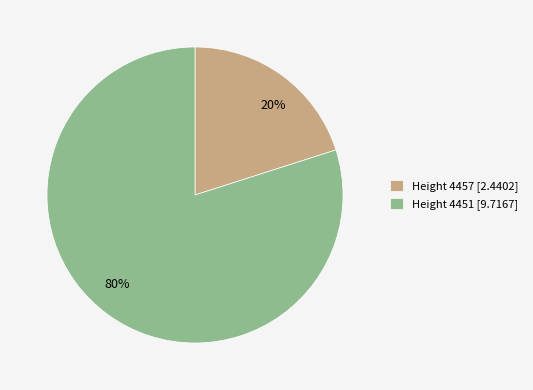

Between Height 4457 [2.4402] and Height 4451 [9.7167], which is larger?

Height 4451 [9.7167]